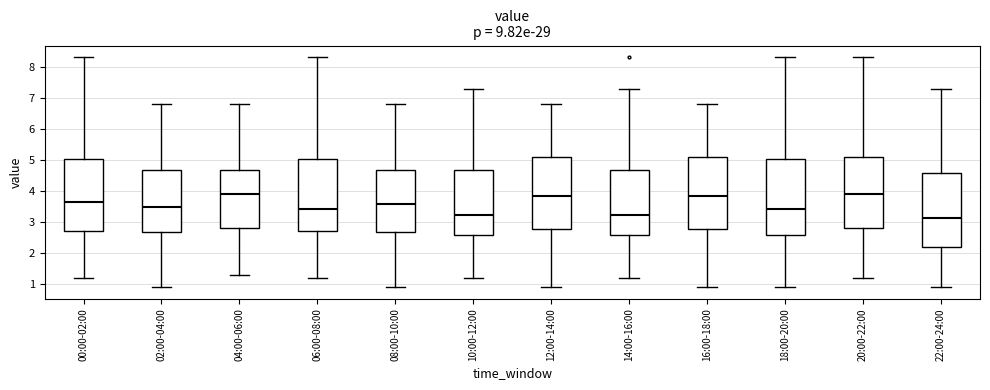

Reading left to right, transcribe this box plot: for each box, give where its median line is, the range the box spans, and where its two whiskers end, as read against the y-axis. The values are not printed on the chart, so give them approximately, as read against the axis.

00:00-02:00: median 3.7, box 2.7 to 5.1, whiskers 1.2 to 8.3
02:00-04:00: median 3.5, box 2.7 to 4.7, whiskers 0.9 to 6.8
04:00-06:00: median 3.9, box 2.8 to 4.7, whiskers 1.3 to 6.8
06:00-08:00: median 3.4, box 2.7 to 5.1, whiskers 1.2 to 8.3
08:00-10:00: median 3.6, box 2.7 to 4.7, whiskers 0.9 to 6.8
10:00-12:00: median 3.2, box 2.6 to 4.7, whiskers 1.2 to 7.3
12:00-14:00: median 3.8, box 2.8 to 5.1, whiskers 0.9 to 6.8
14:00-16:00: median 3.2, box 2.6 to 4.7, whiskers 1.2 to 7.3
16:00-18:00: median 3.8, box 2.8 to 5.1, whiskers 0.9 to 6.8
18:00-20:00: median 3.4, box 2.6 to 5.1, whiskers 0.9 to 8.3
20:00-22:00: median 3.9, box 2.8 to 5.1, whiskers 1.2 to 8.3
22:00-24:00: median 3.1, box 2.2 to 4.6, whiskers 0.9 to 7.3